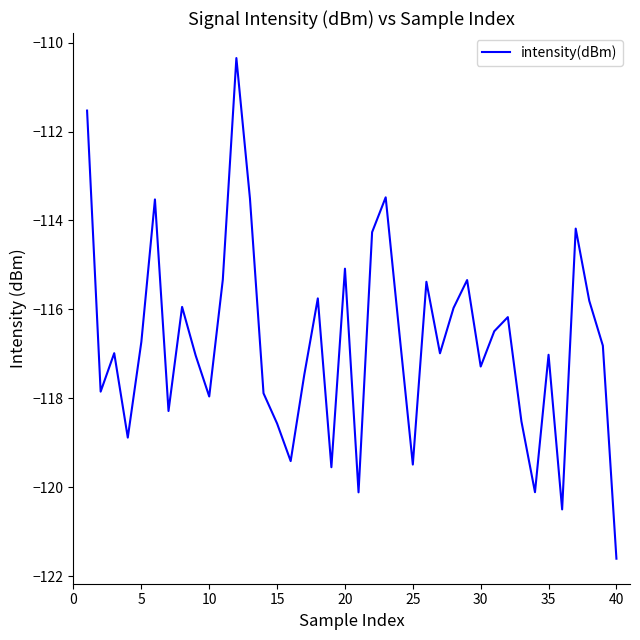

True or false: the data has more than 1 interior local peaks.

True